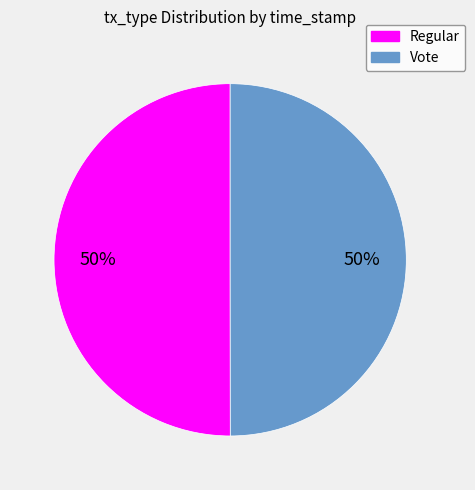

Count the number of slices in the pie.

2